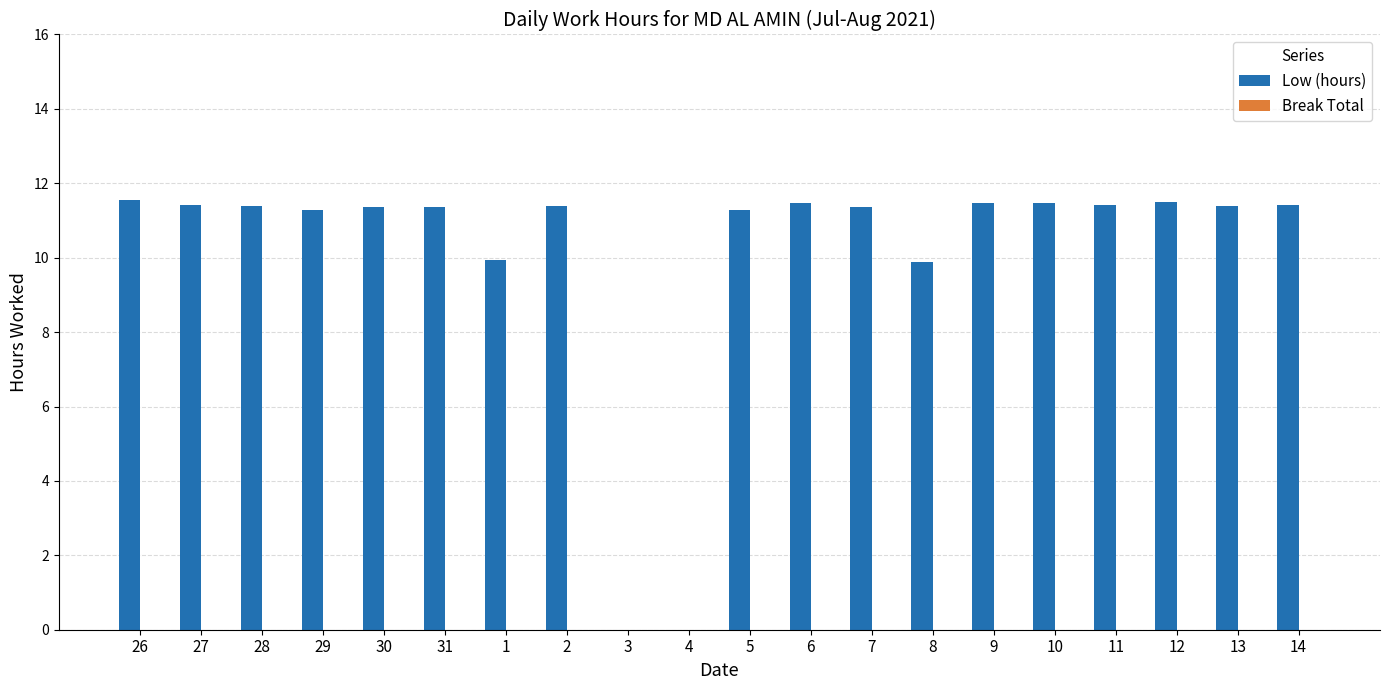

True or false: the data shows 11.4 at 31.

True